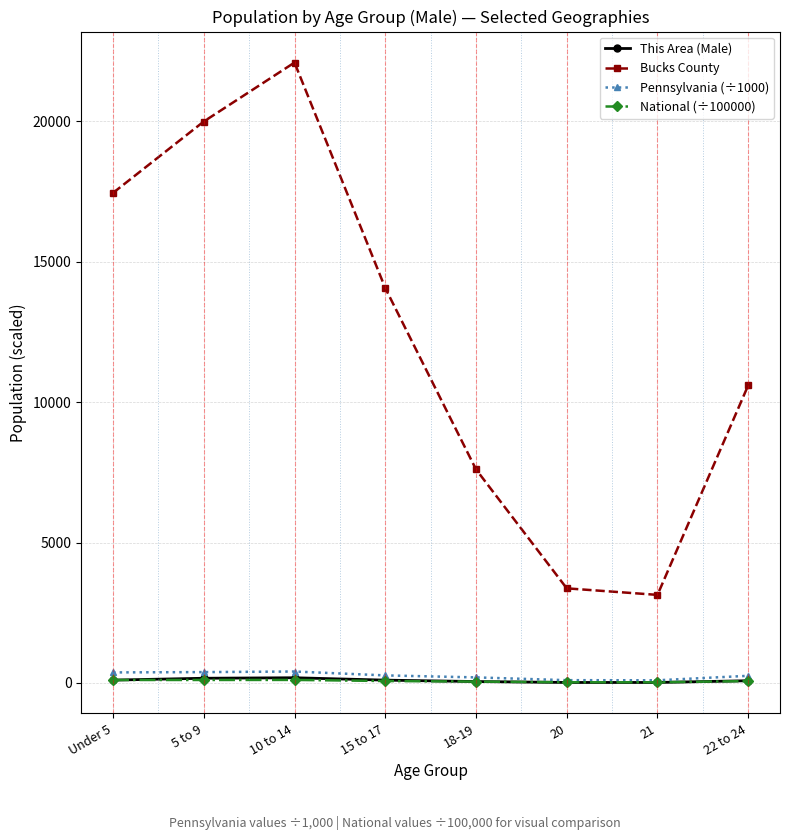

What is the maximum value shown in the chart?

22099.0